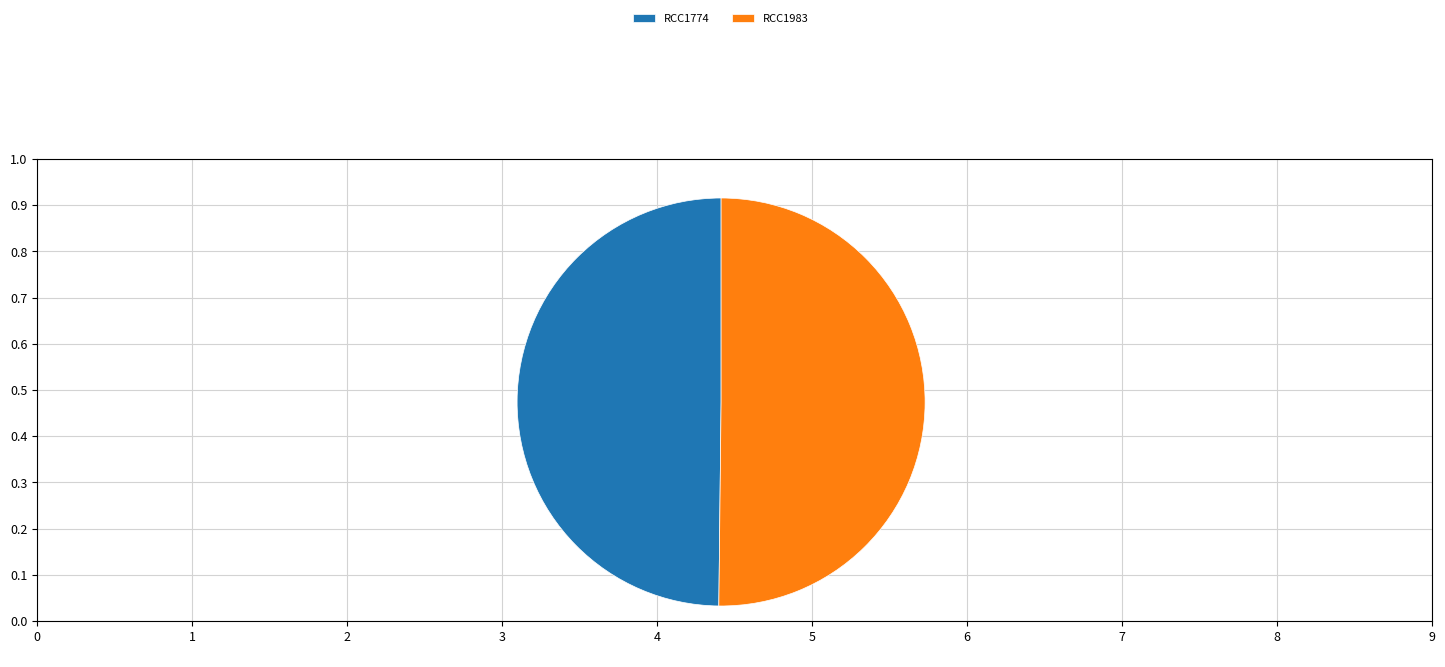

What is the ratio of the value at RCC1983 to the value at RCC1774?

1.0